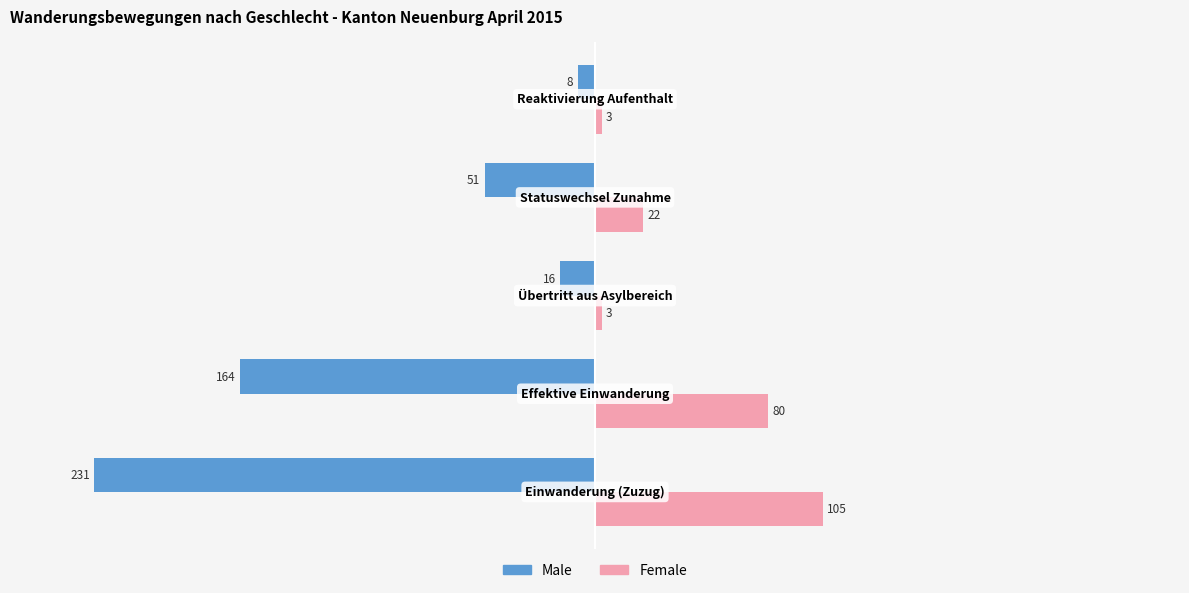

What is the maximum value for Female?

105